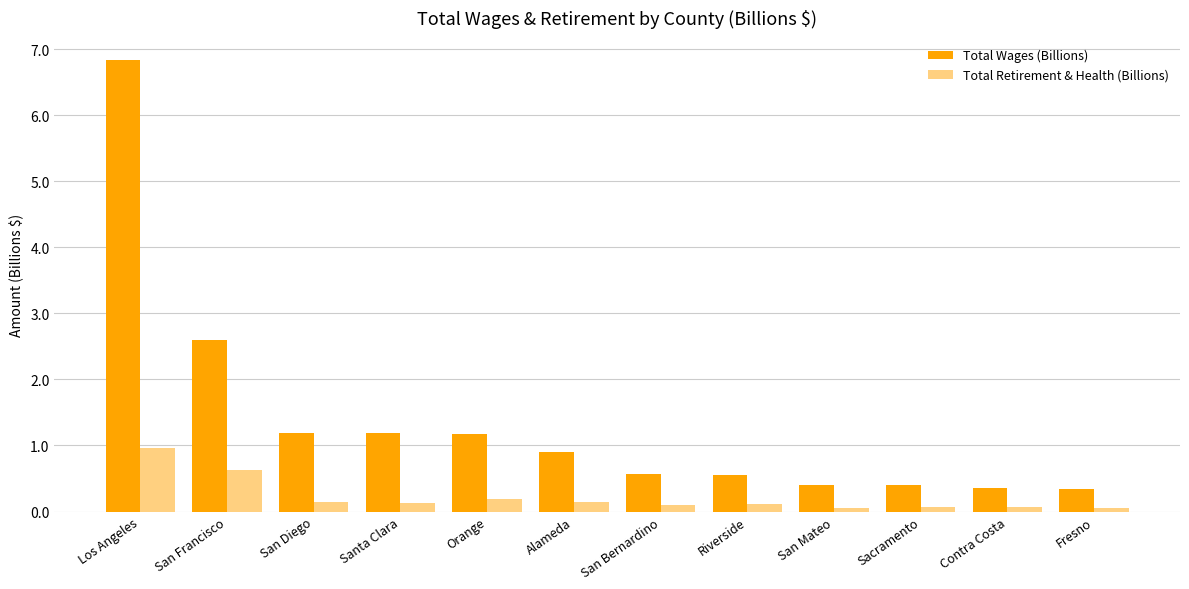

What is the total value across all series at Alameda?

1.0